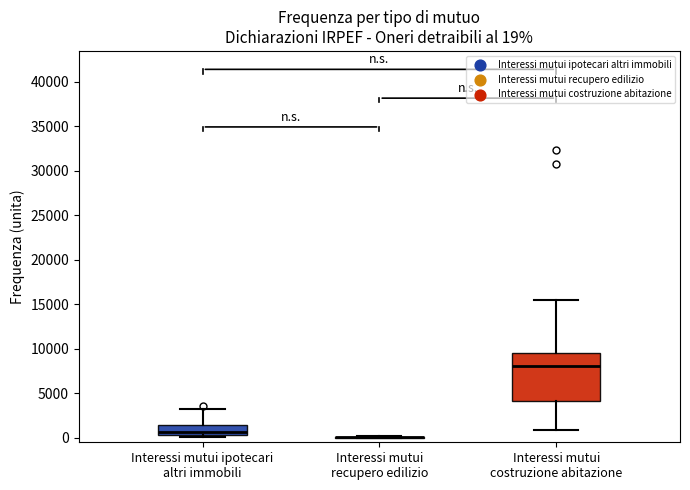

Which box is the tallest, from its lower edge to its upper edge?

Interessi mutui costruzione abitazione